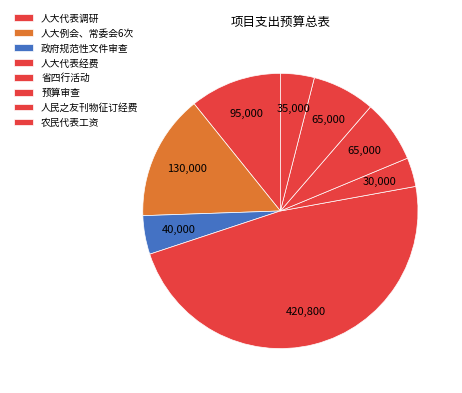

Is it true that 人大例会、常委会6次 is 25% of the pie?

False